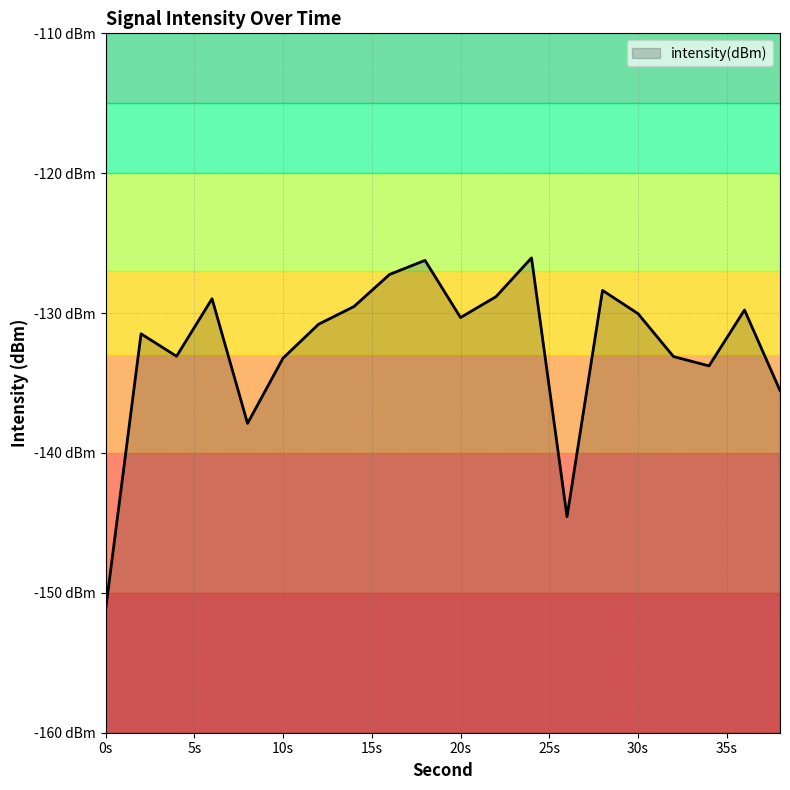

How many data points are less than -130?

12